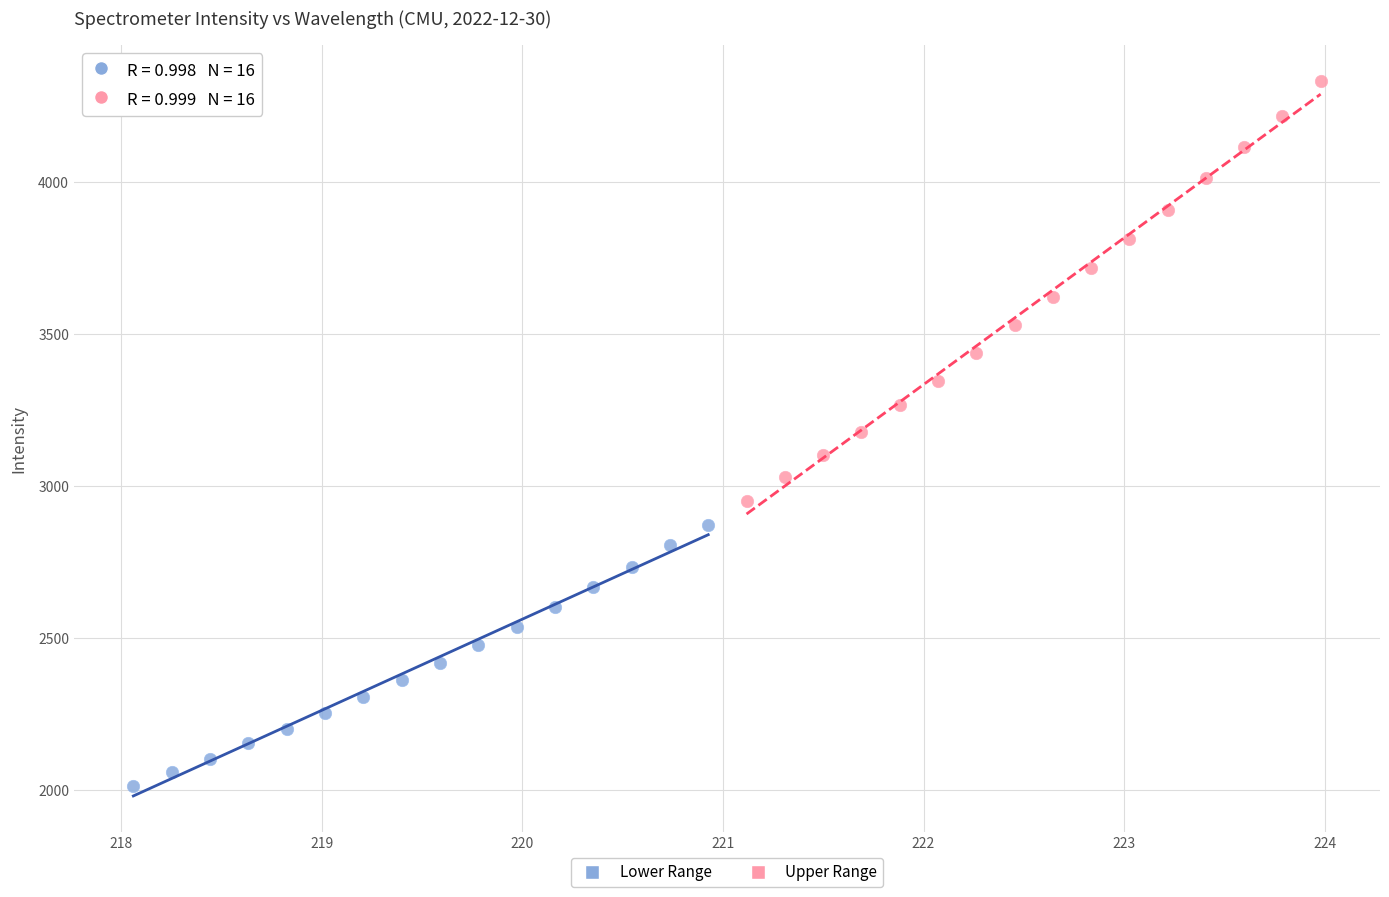

Which series contains the lowest Y value?

Lower Range